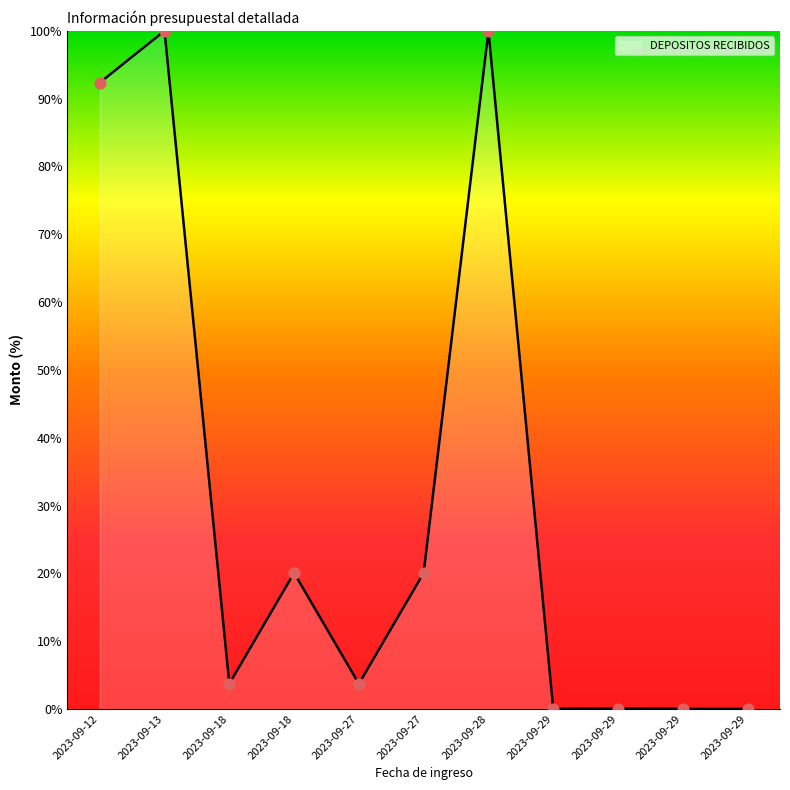

How many lines are shown in the chart?

1